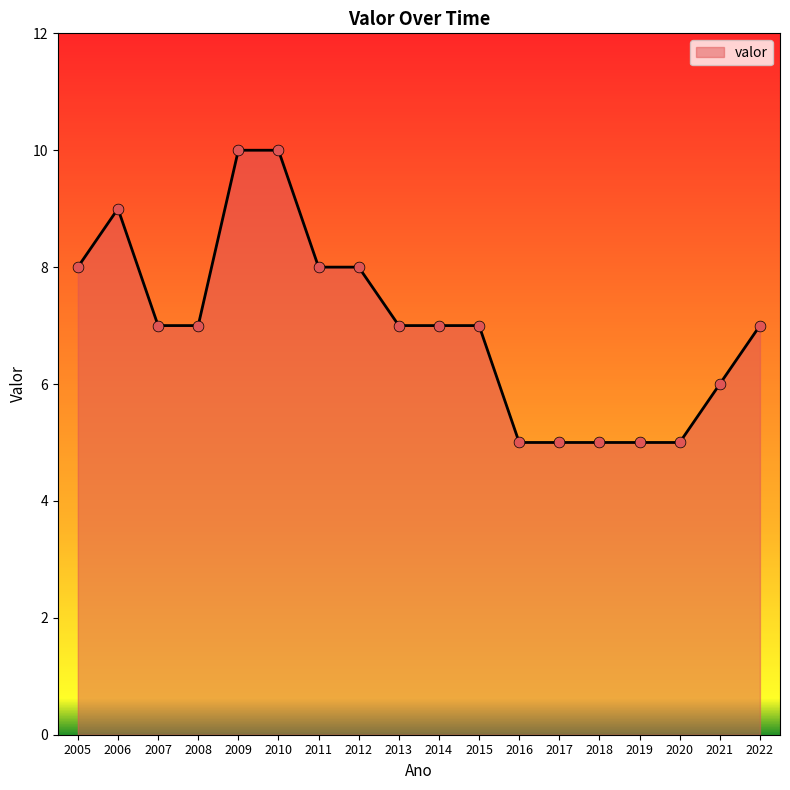

What is the change in value from 2013 to 2020?

-2